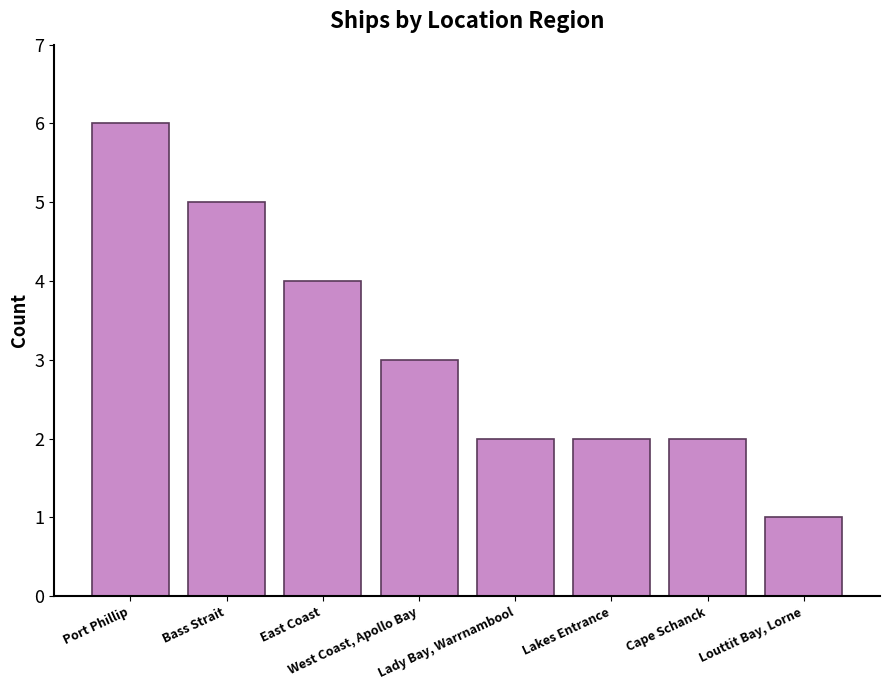

Is it true that the value at Bass Strait is 5?

True